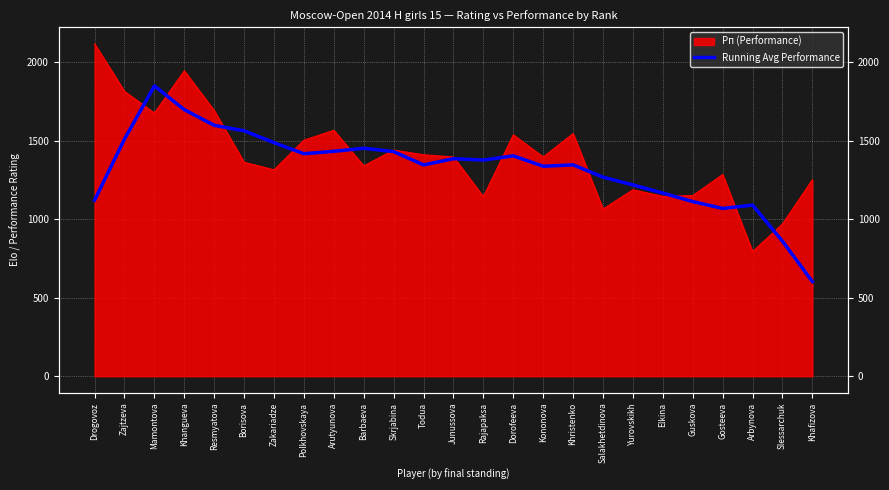

What is the smallest value displayed?

603.2